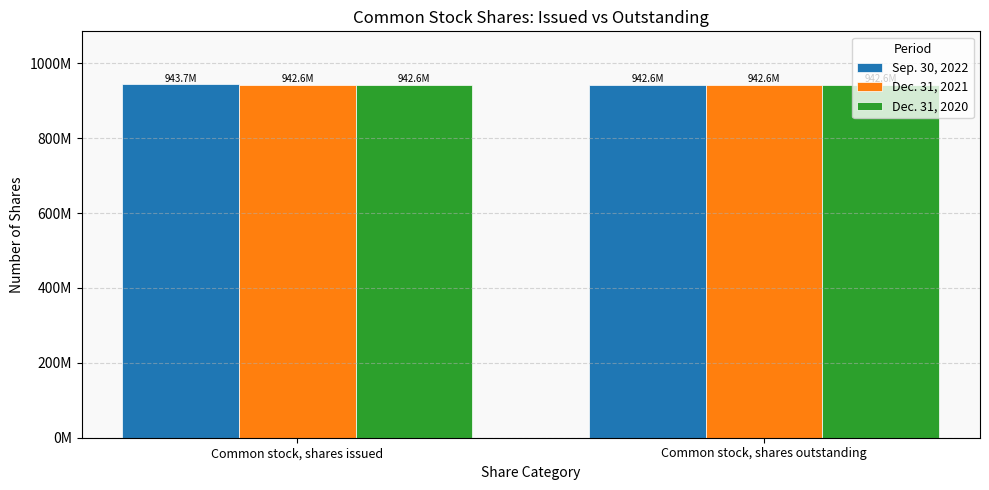

The Dec. 31, 2020 series shows 942568006 at Common stock, shares outstanding. True or false?

True